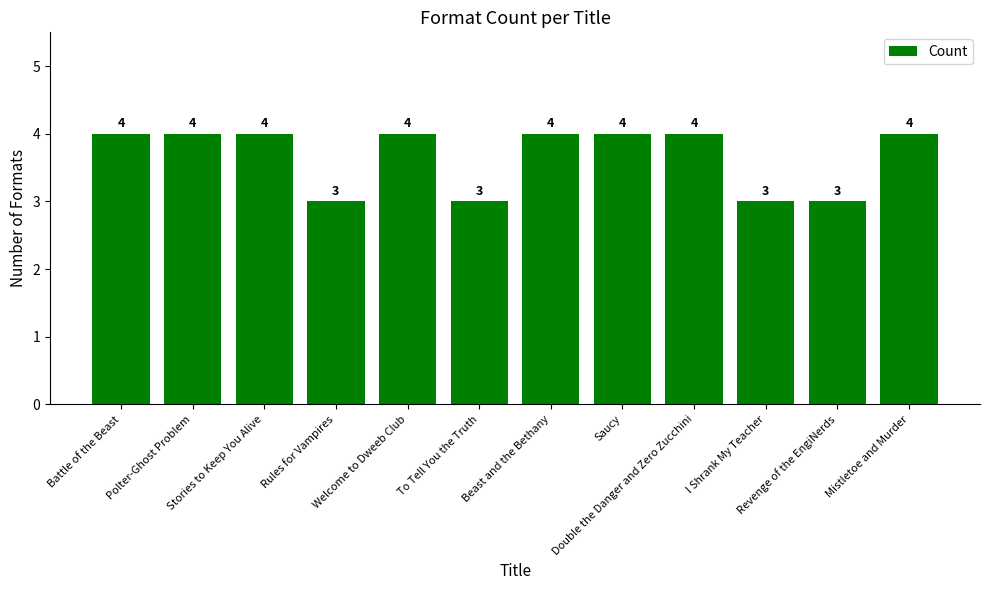

True or false: the data shows 4 at Saucy.

True